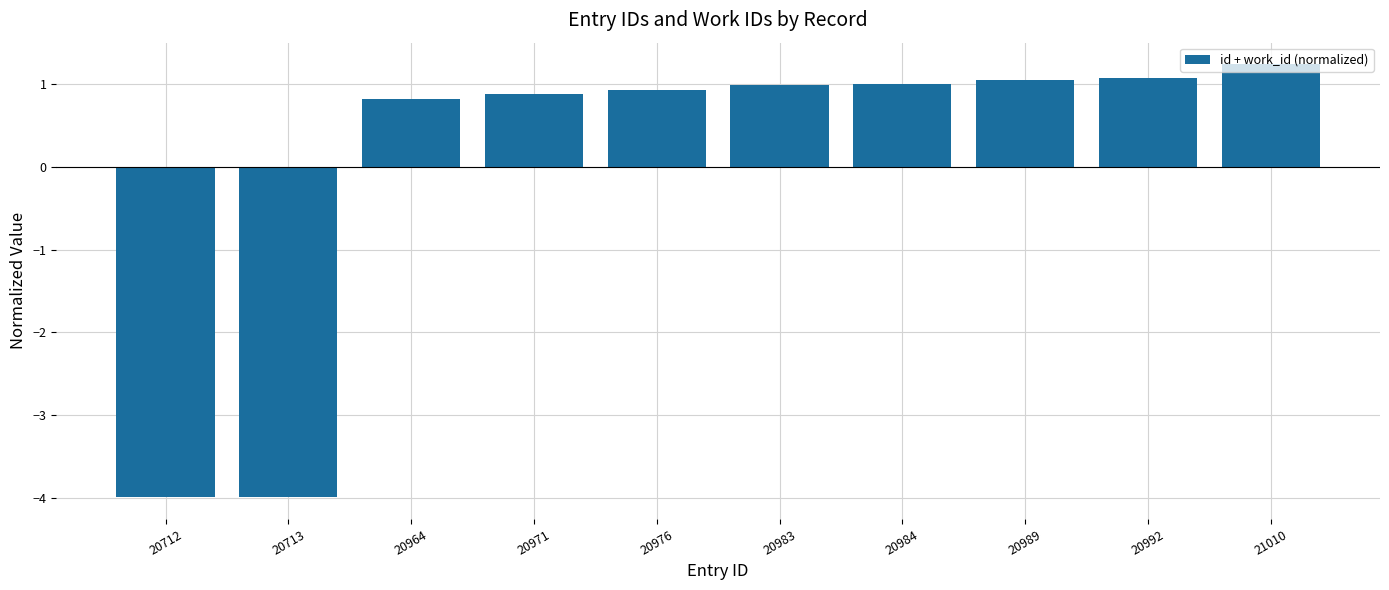

Are the bars horizontal?

No